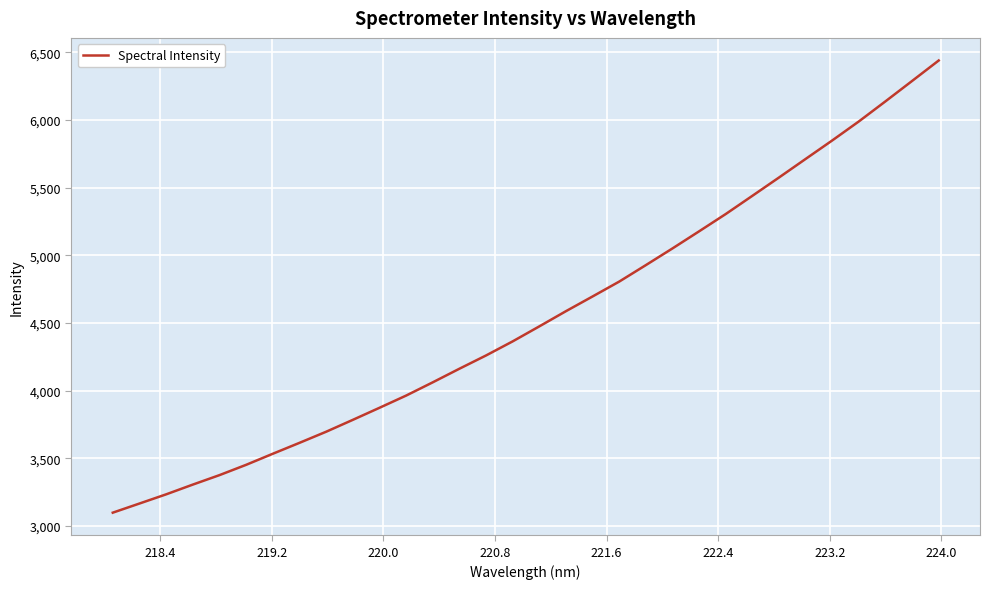

Count the number of values greater than 4475.

16